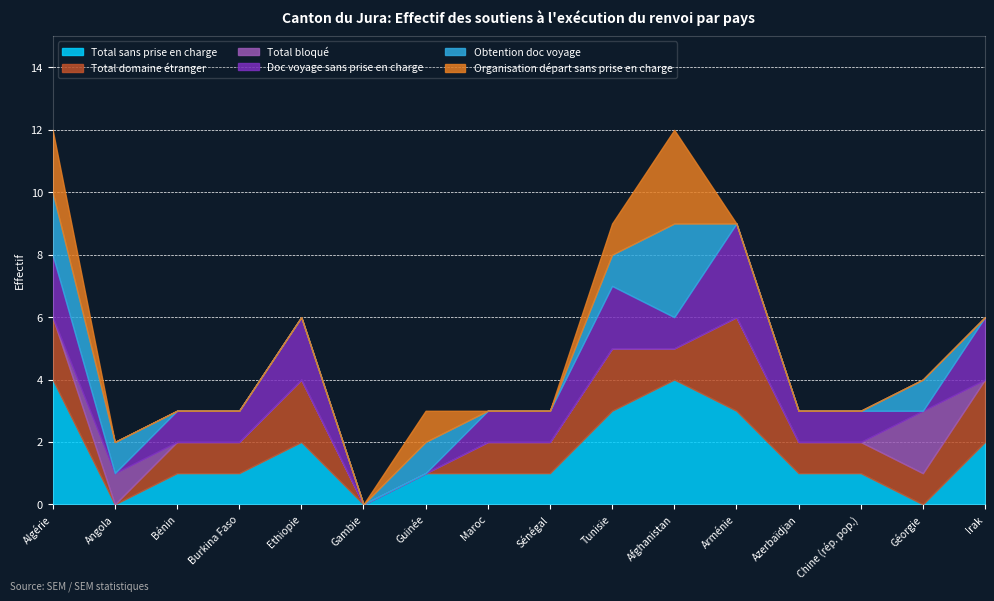

The value of Total sans prise en charge at Tunisie is 5. True or false?

False